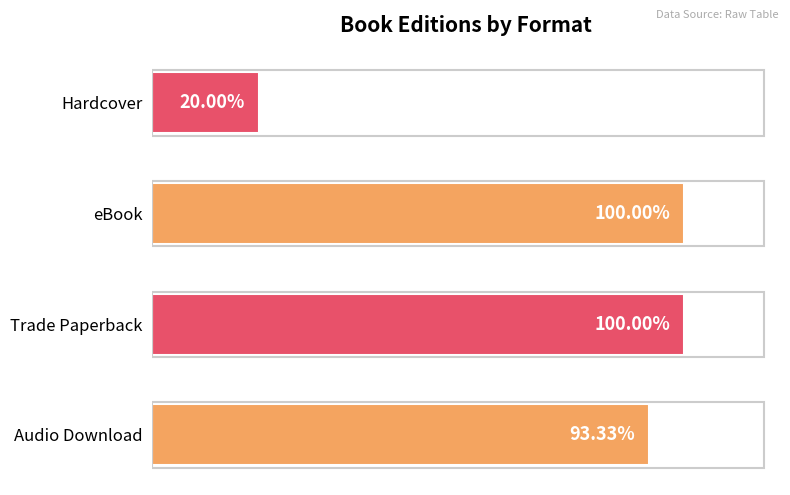

Does the chart contain any negative values?

No